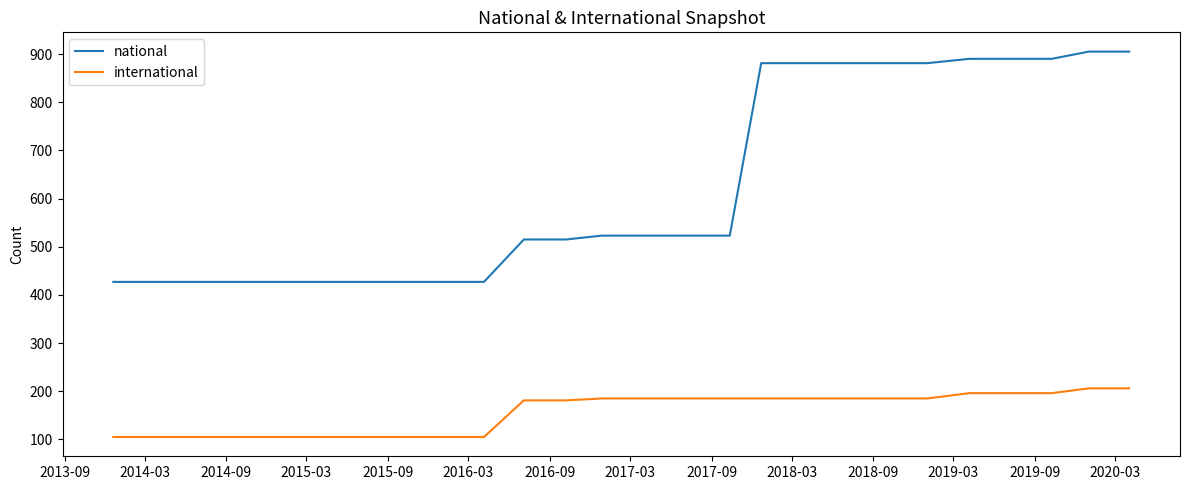

What is the difference between the maximum and minimum values in the national series?

478